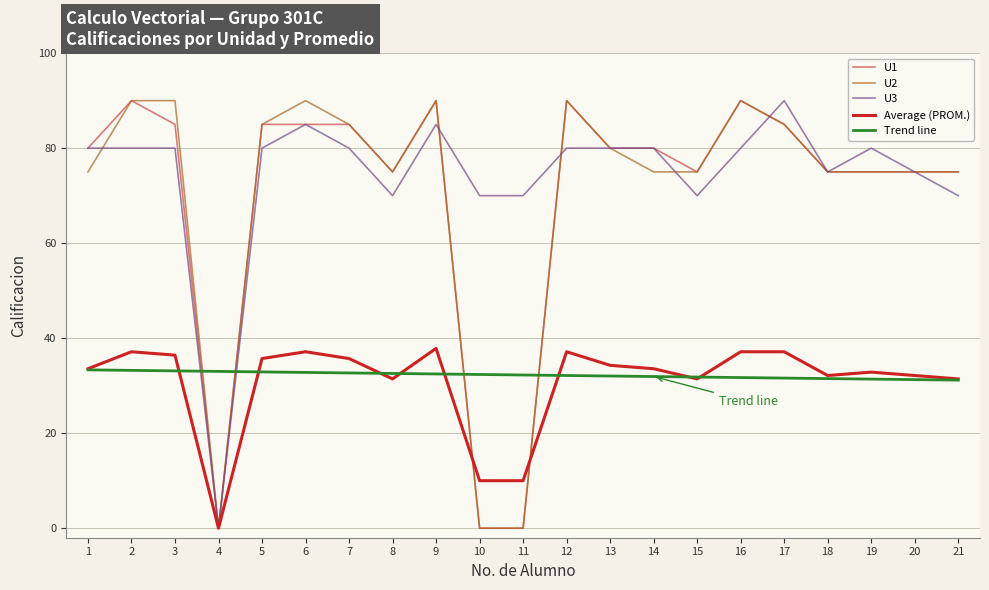

What is the maximum value shown in the chart?

90.0